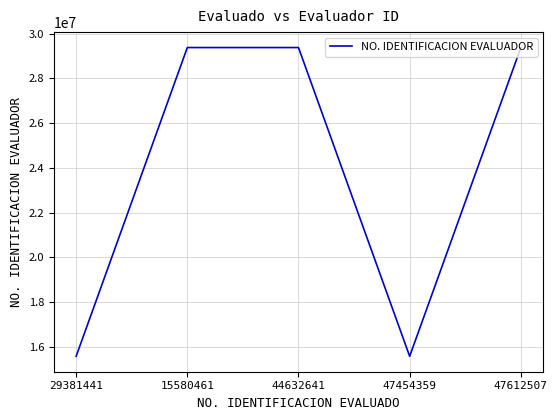

Is it true that the value at 47612507 is 52643919?

False